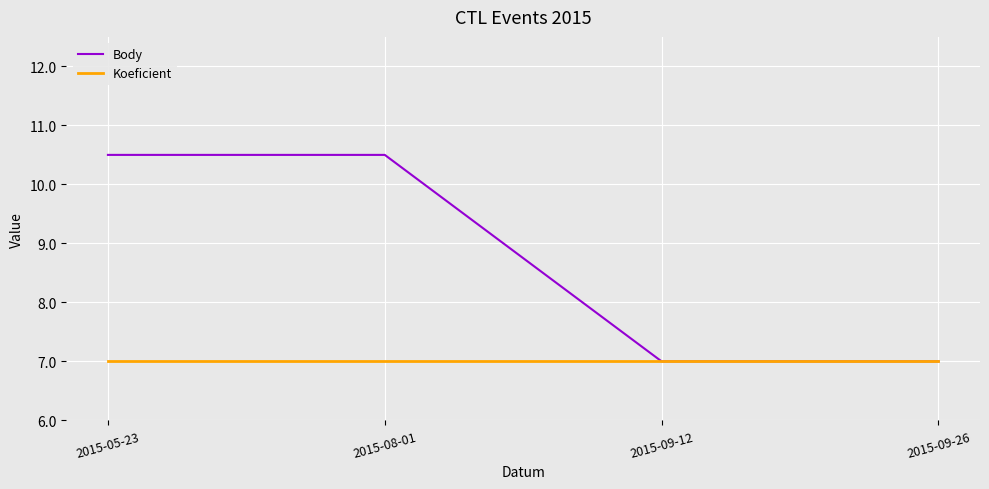

True or false: Body has more than 1 interior local peaks.

False